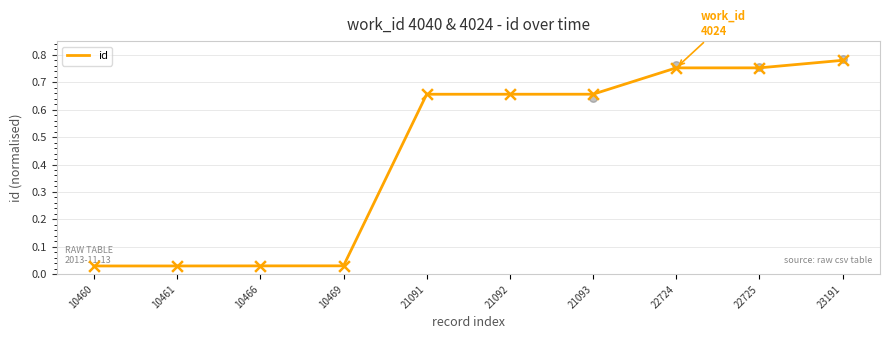

Between 21093 and 10466, which is larger?

21093